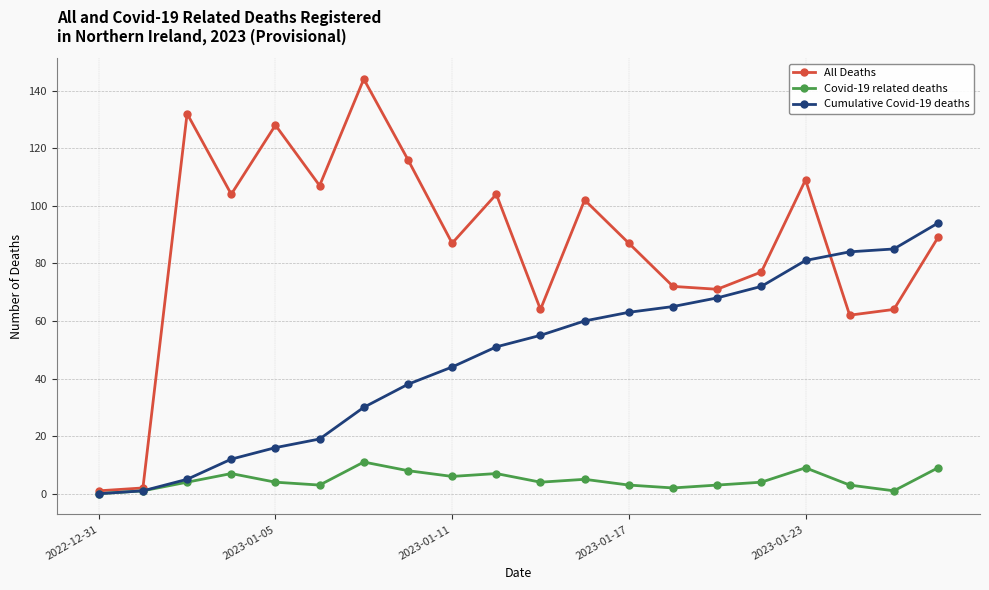

Reading left to right, extract all data points from this chart.

All Deaths: 1	2	132	104	128	107	144	116	87	104	64	102	87	72	71	77	109	62	64	89
Covid-19 related deaths: 0	1	4	7	4	3	11	8	6	7	4	5	3	2	3	4	9	3	1	9
Cumulative Covid-19 deaths: 0	1	5	12	16	19	30	38	44	51	55	60	63	65	68	72	81	84	85	94